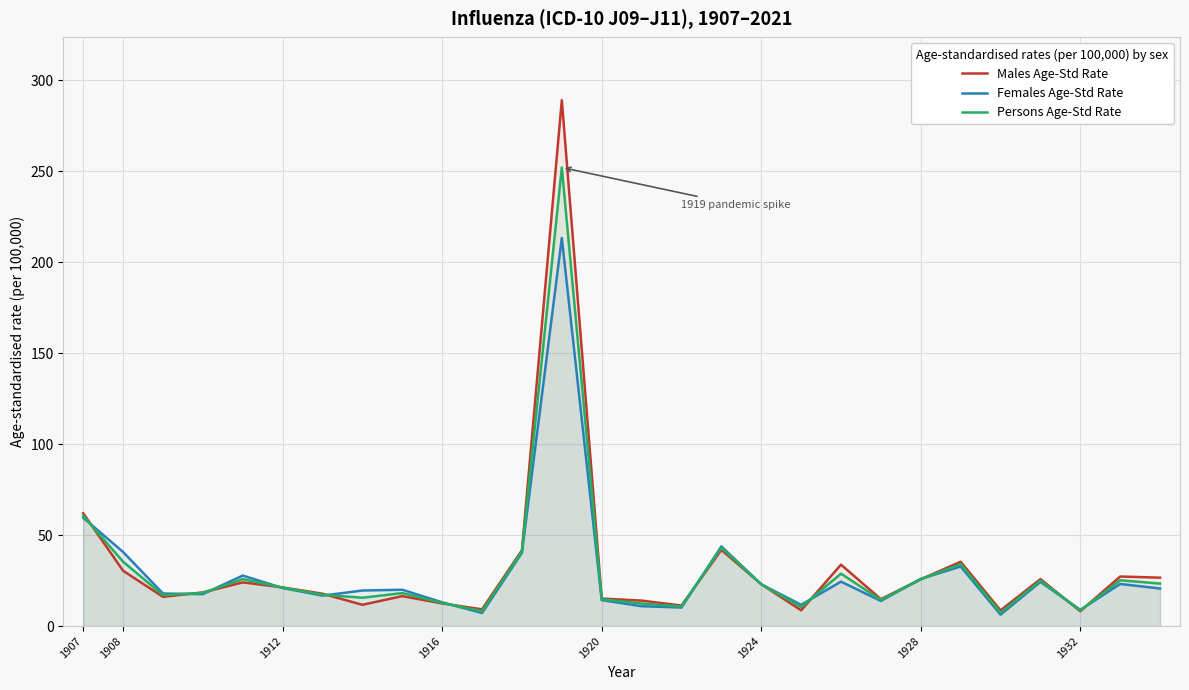

In Persons Age-Std Rate, how many points are higher than both neighbors (excluding endpoints)?

8